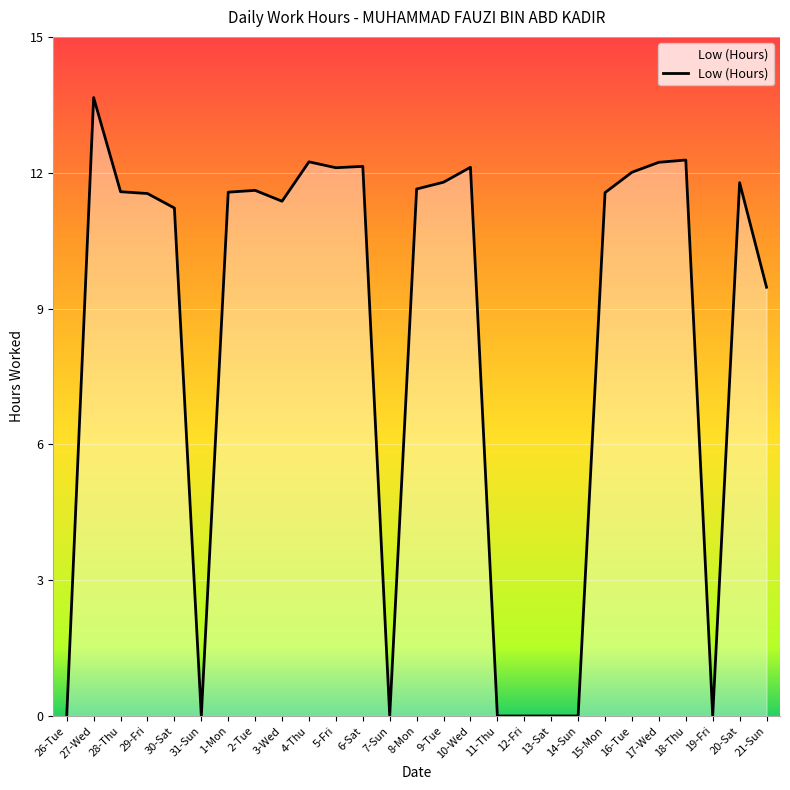

What position from the left is 16-Tue?

22